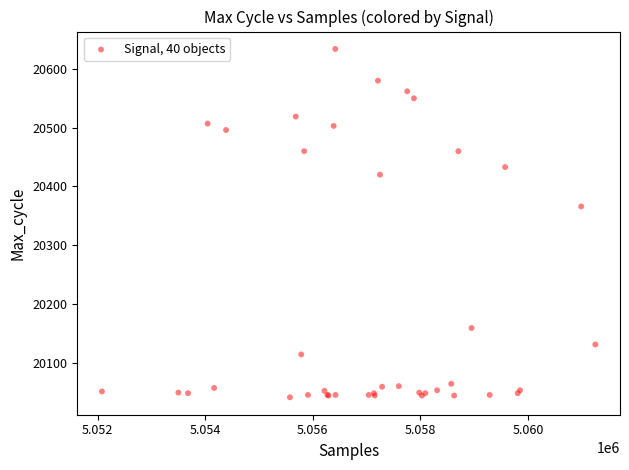

What Y value in the scatter plot is closest to 20337?

20366